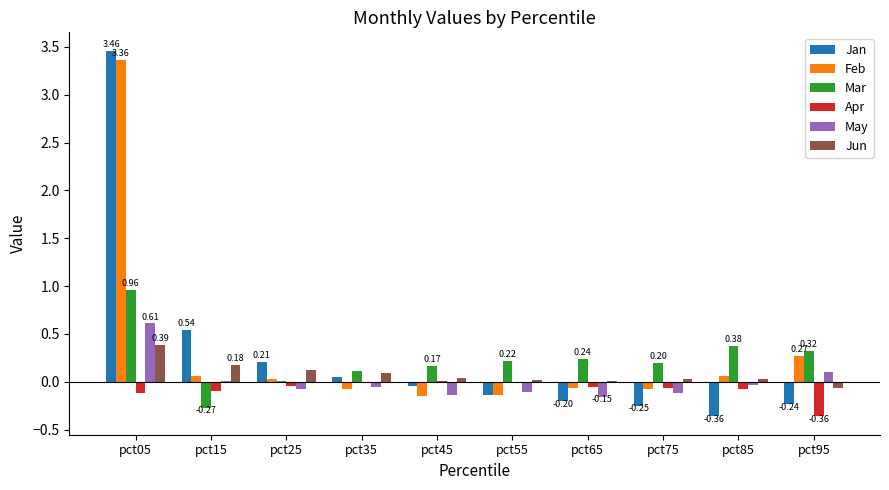

Are the bars horizontal?

No